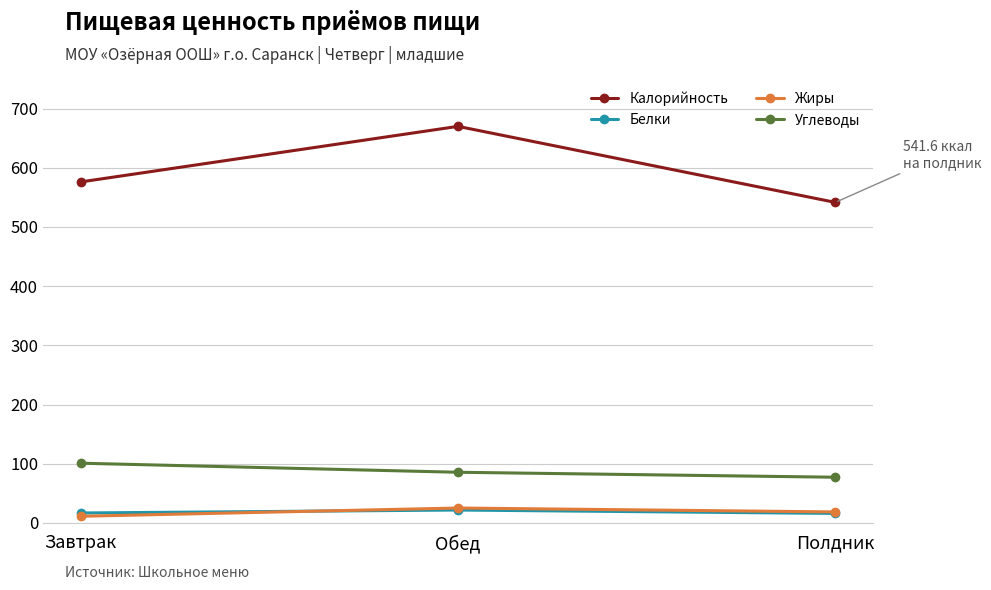

Where does the Углеводы series first go above 85?

Завтрак